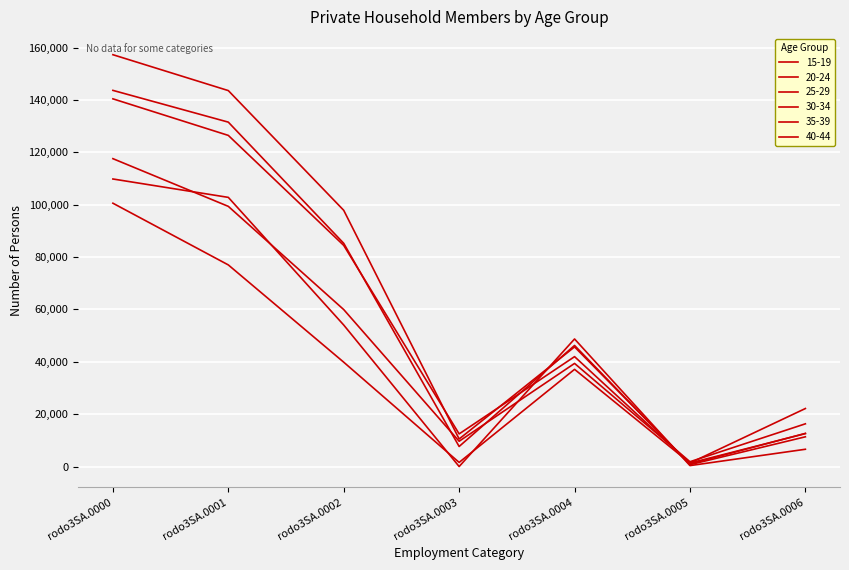

Does the chart have visible grid lines?

Yes